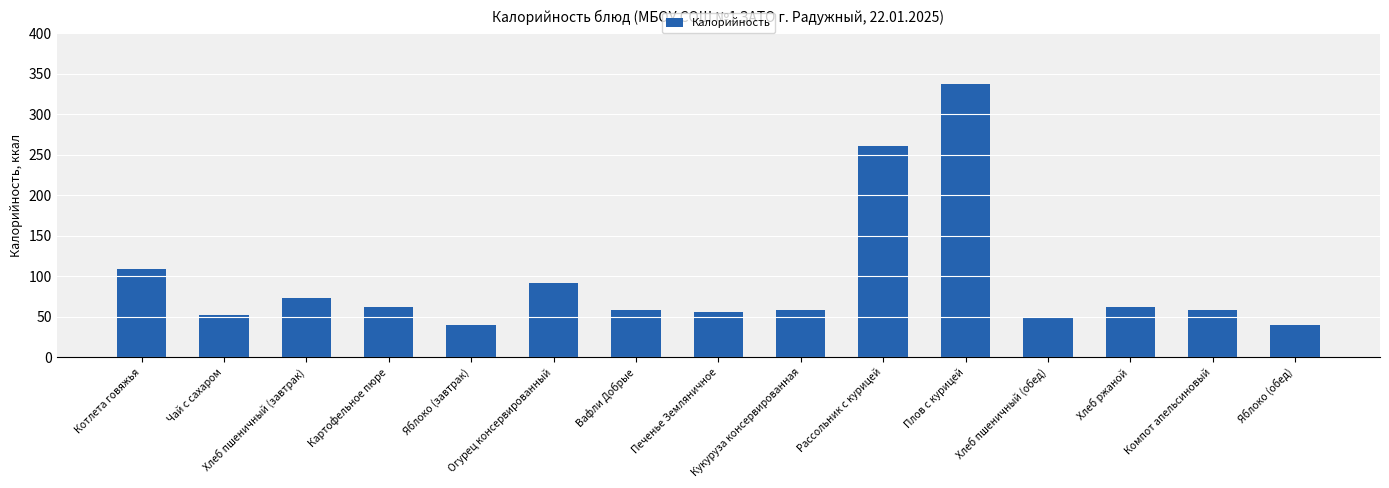

What is the difference between the maximum and minimum values?

298.4